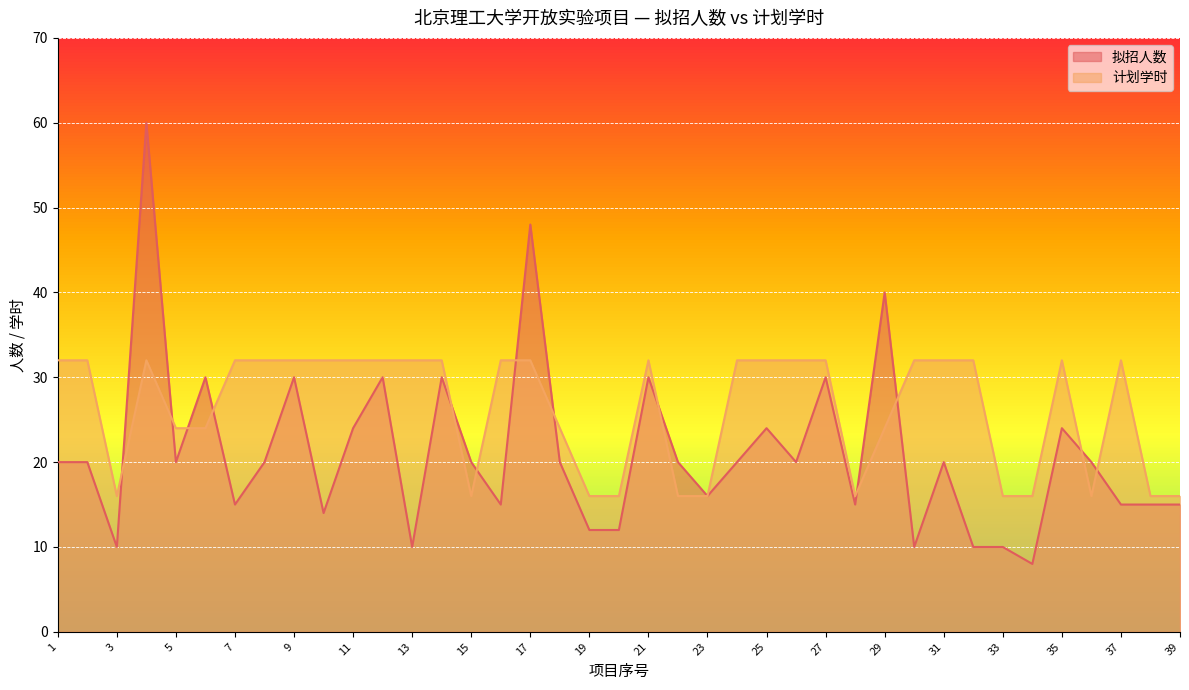

Reading left to right, what are all the values shown in this chart?

拟招人数: 20	20	10	60	20	30	15	20	30	14	24	30	10	30	20	15	48	20	12	12	30	20	16	20	24	20	30	15	40	10	20	10	10	8	24	20	15	15	15
计划学时: 32	32	16	32	24	24	32	32	32	32	32	32	32	32	16	32	32	24	16	16	32	16	16	32	32	32	32	16	24	32	32	32	16	16	32	16	32	16	16